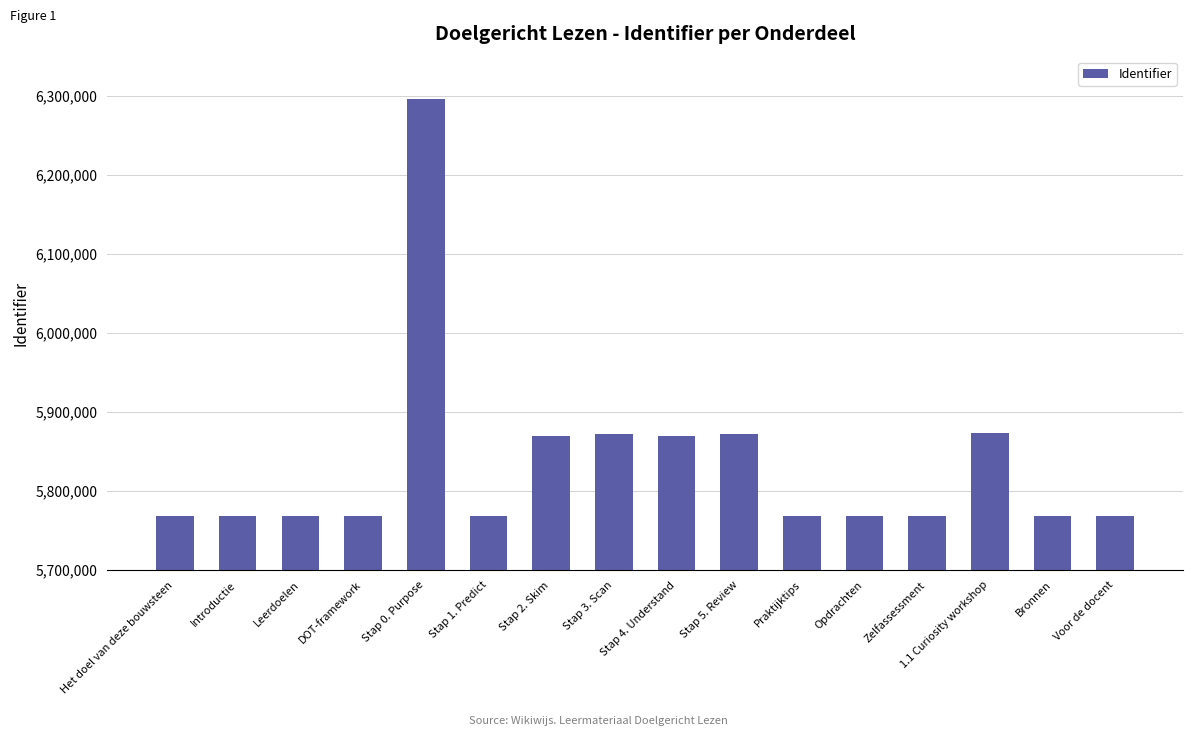

What is the greatest value displayed?

6296709